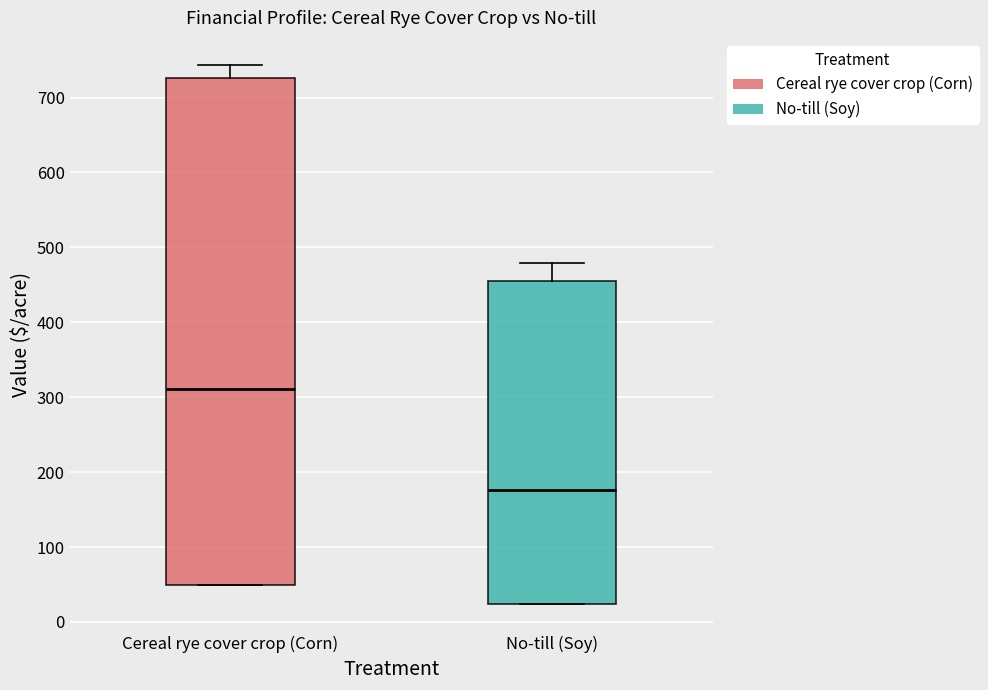

Reading left to right, transcribe this box plot: for each box, give where its median line is, the range the box spans, and where its two whiskers end, as read against the y-axis. The values are not printed on the chart, so give them approximately, as read against the axis.

Cereal rye cover crop (Corn): median 310, box 50 to 730, whiskers 50 to 740
No-till (Soy): median 180, box 20 to 450, whiskers 20 to 480